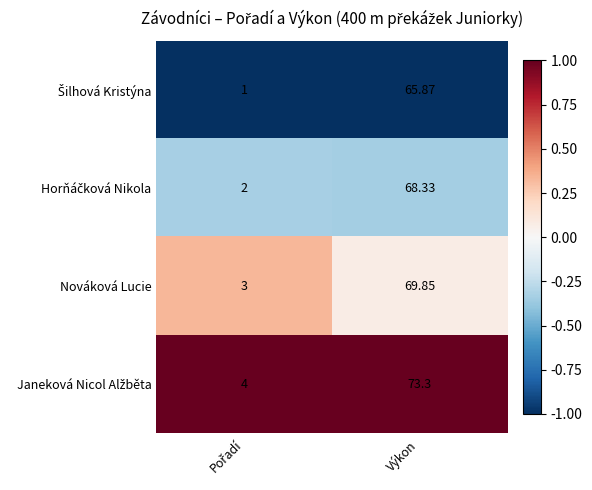

At which category is the sum across all series the highest?

Výkon